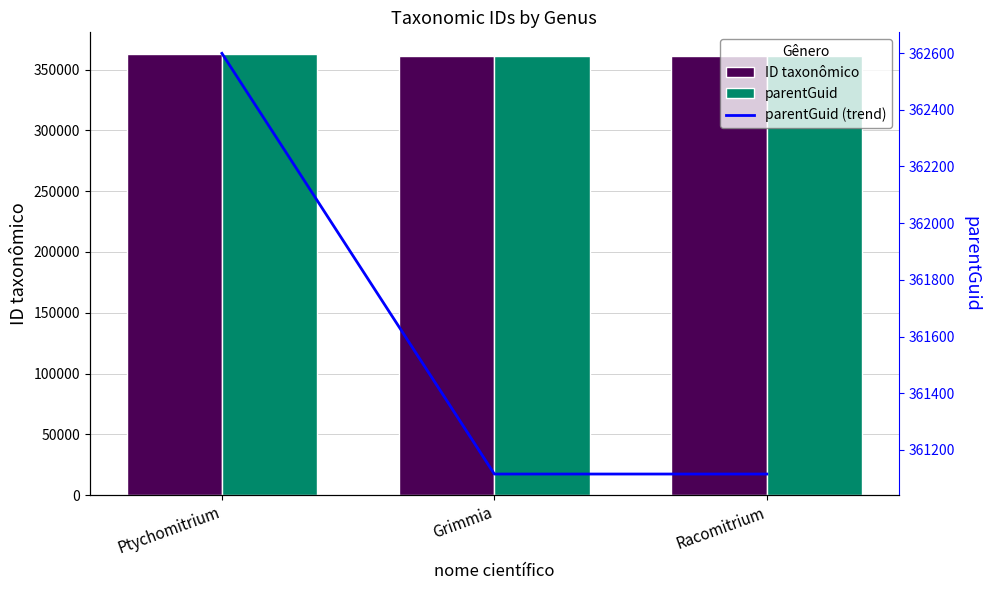

What is the sum of the parentGuid values at Grimmia and Ptychomitrium?

723714